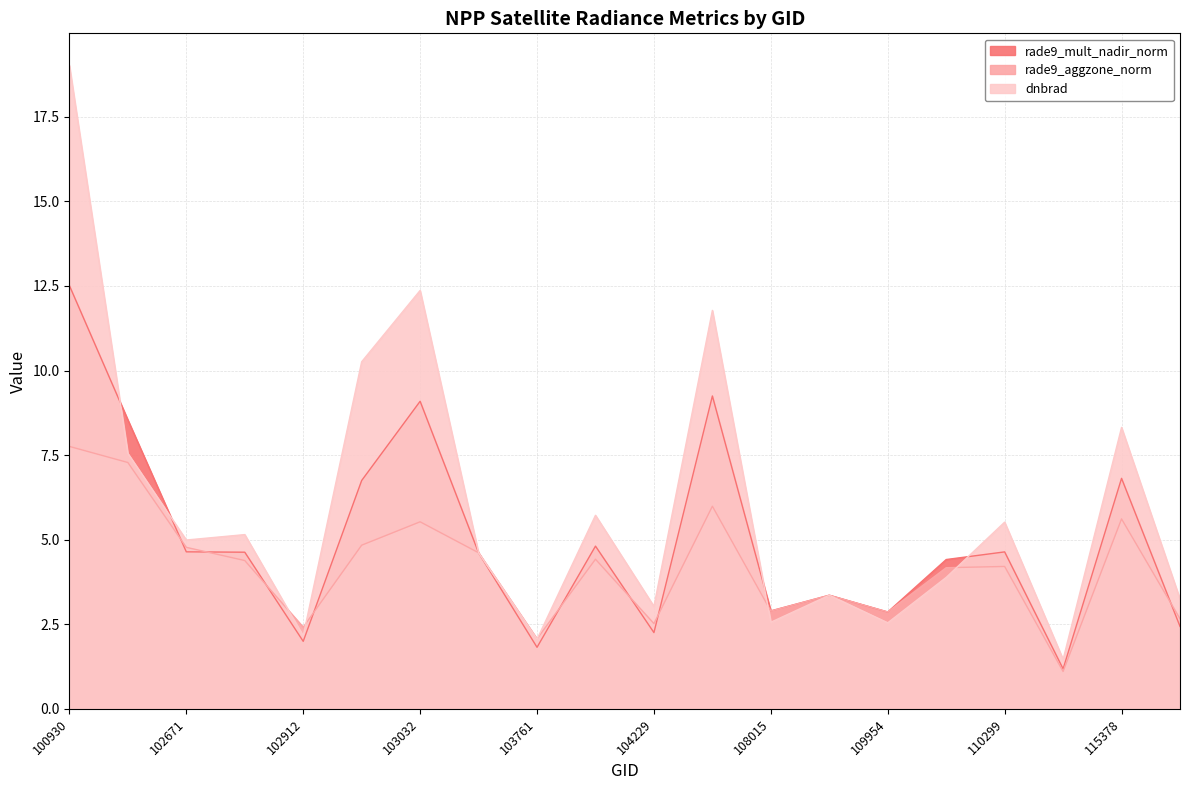

What is the difference between the maximum and minimum values in the dnbrad series?

17.6